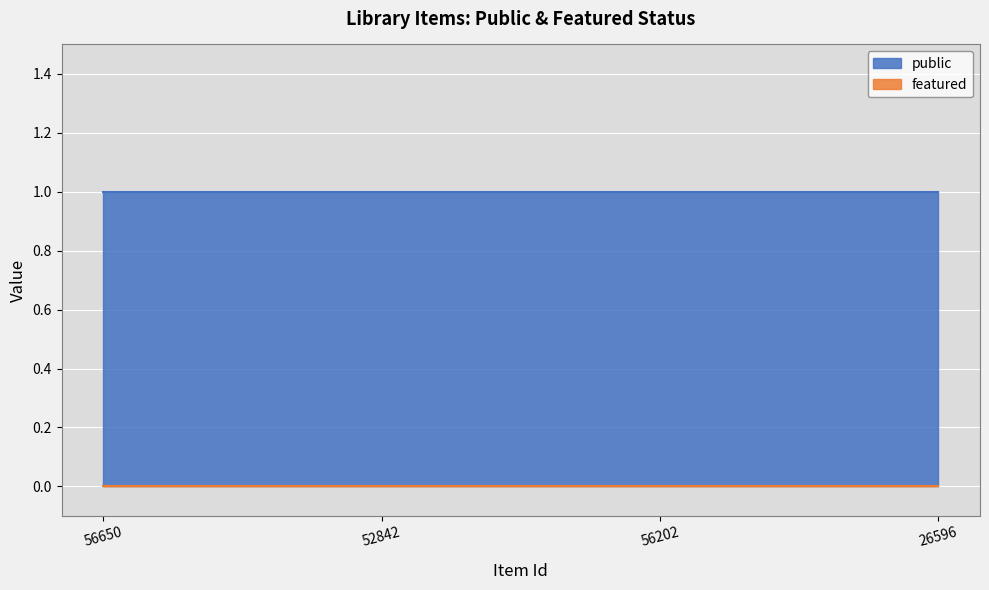

True or false: featured has more than 1 interior local peaks.

False